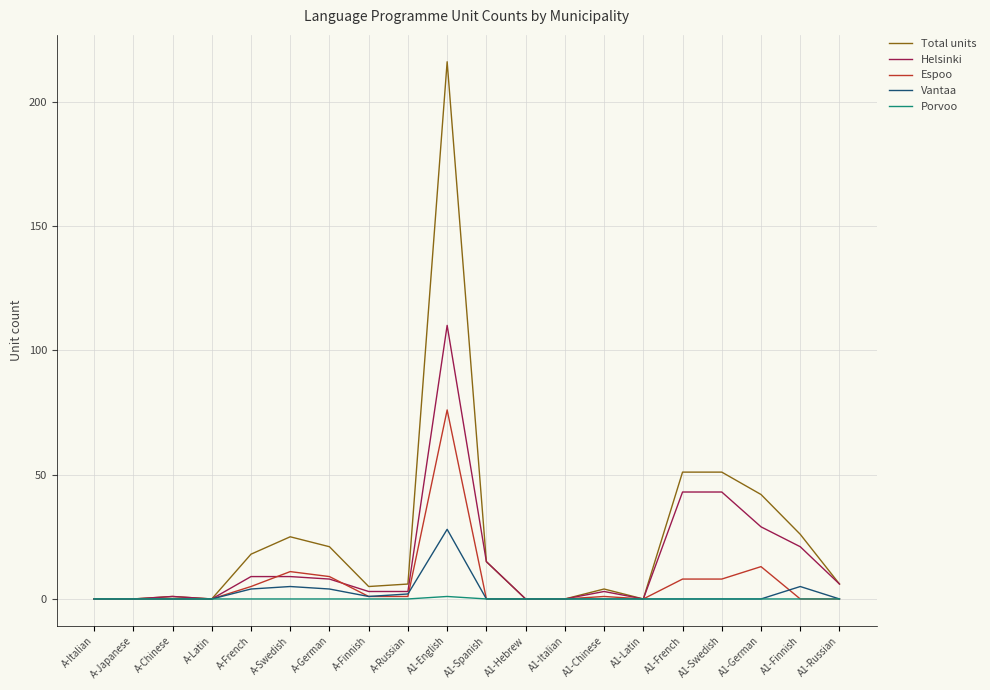

What is the total value across all series at A-German?

42